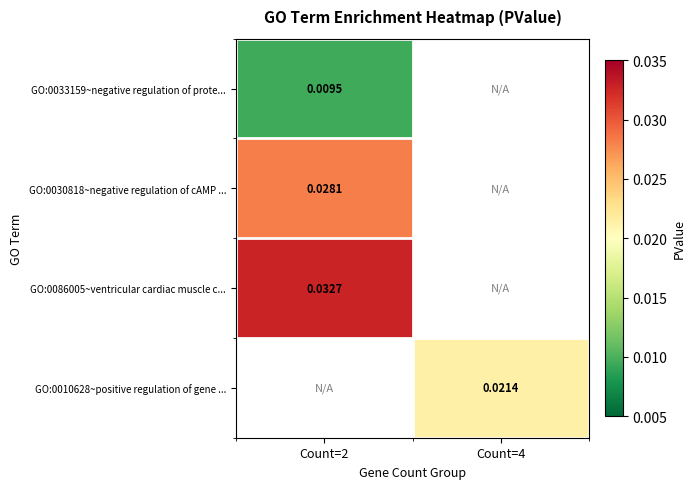

At how many categories does at least one series exceed 0?

2